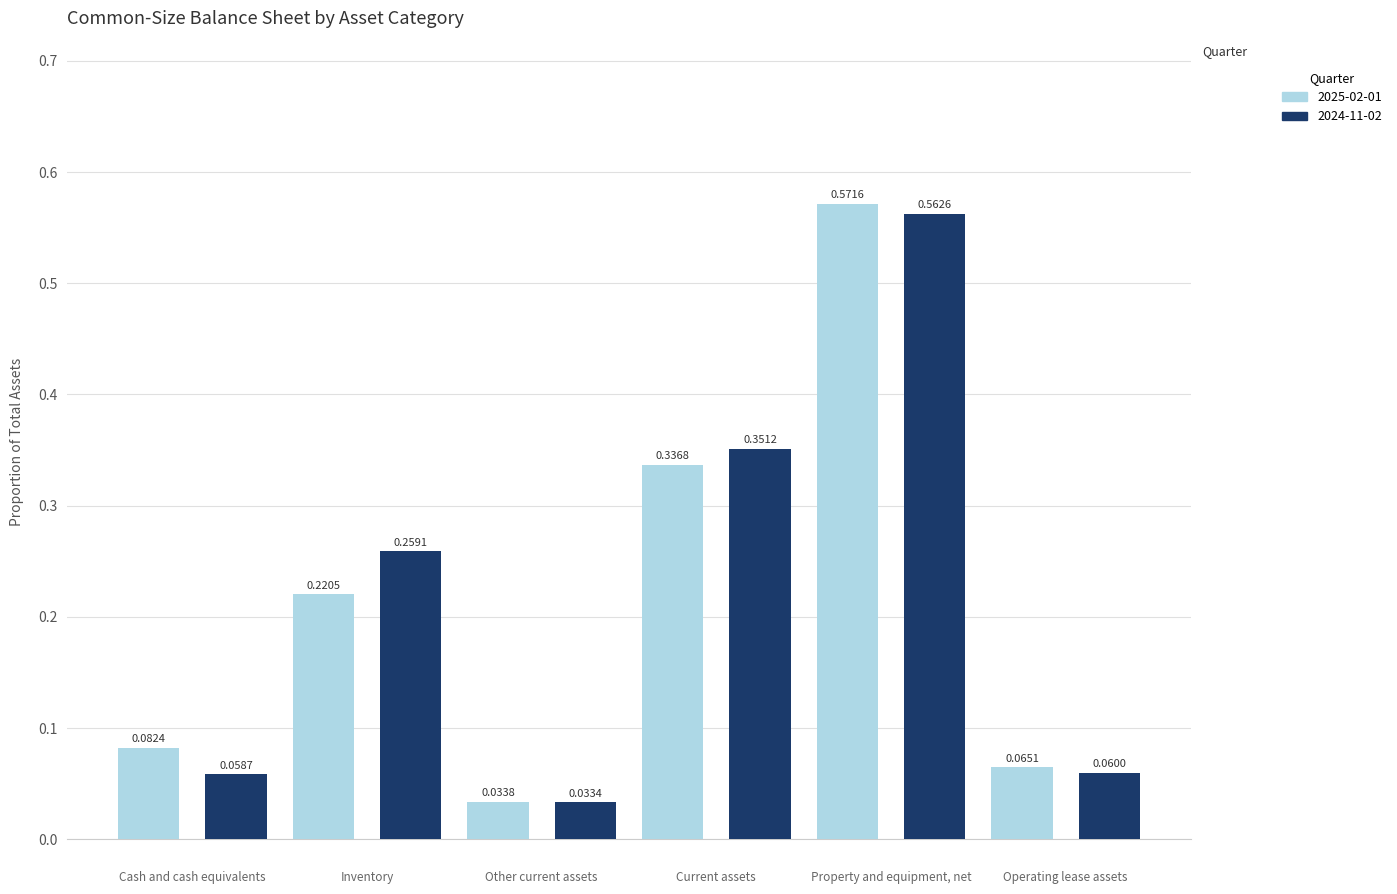

Which series has the largest range (max minus min)?

2025-02-01